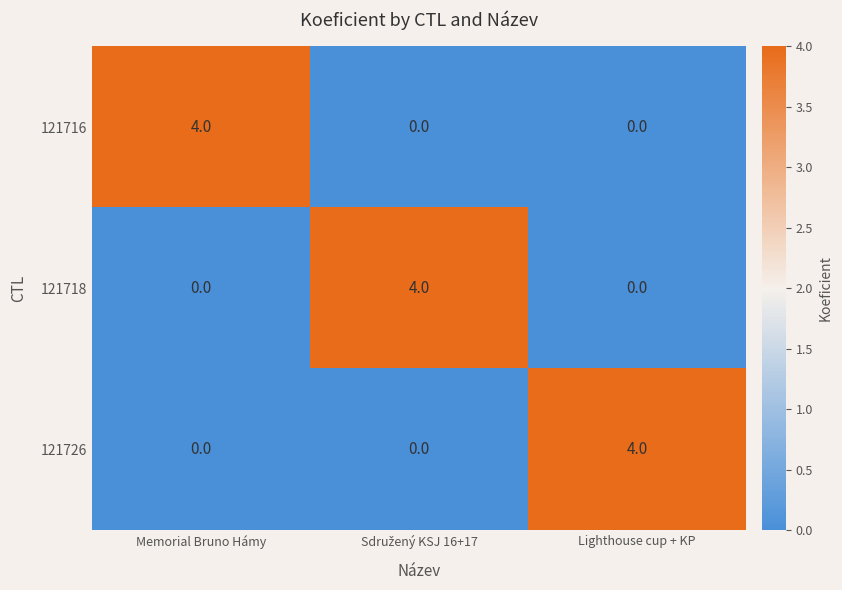

How many 121718 values are between 0 and 4?

3